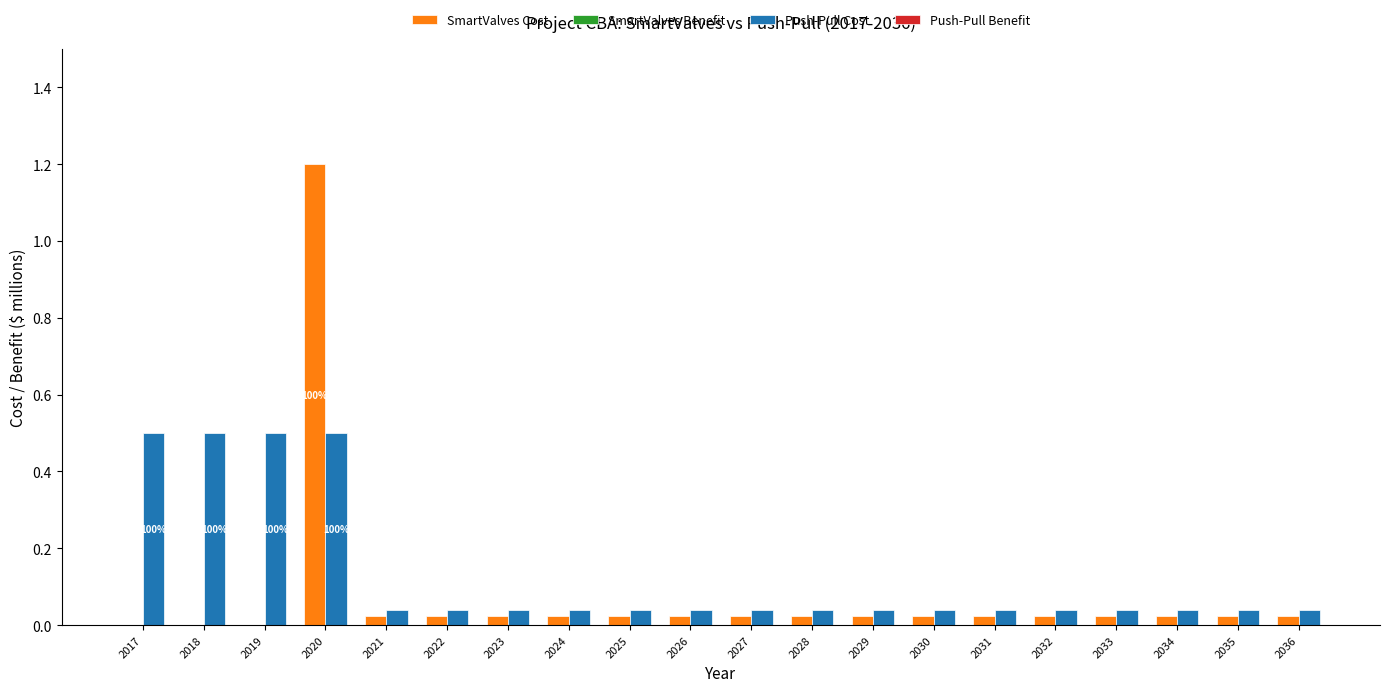

What is the sum of all Push-Pull Cost values?

2.6